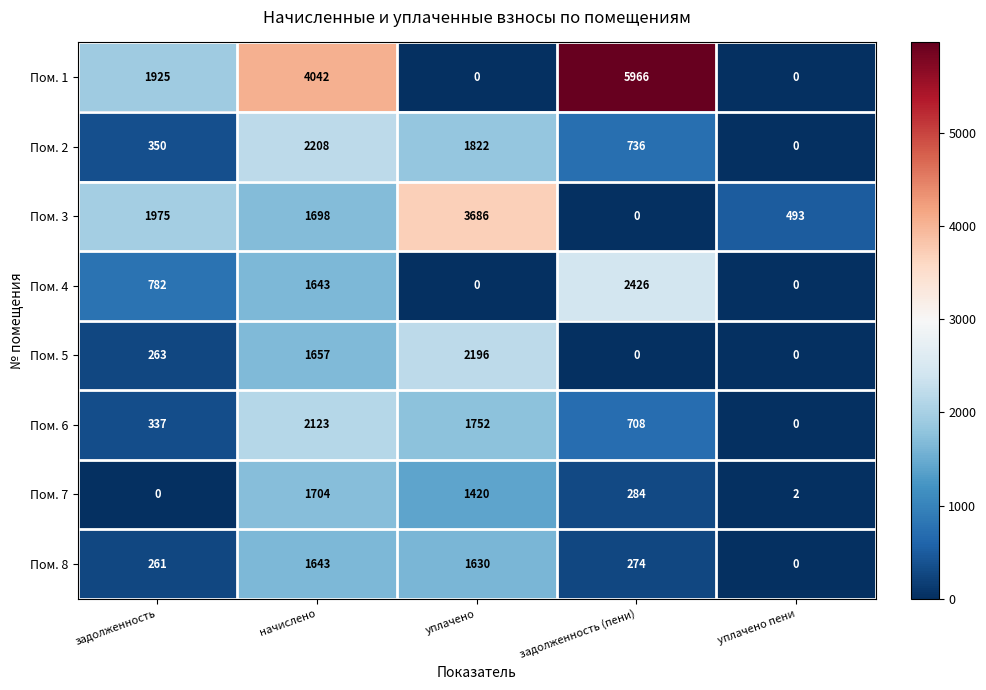

How many Пом. 6 values are between 337 and 1752?

3